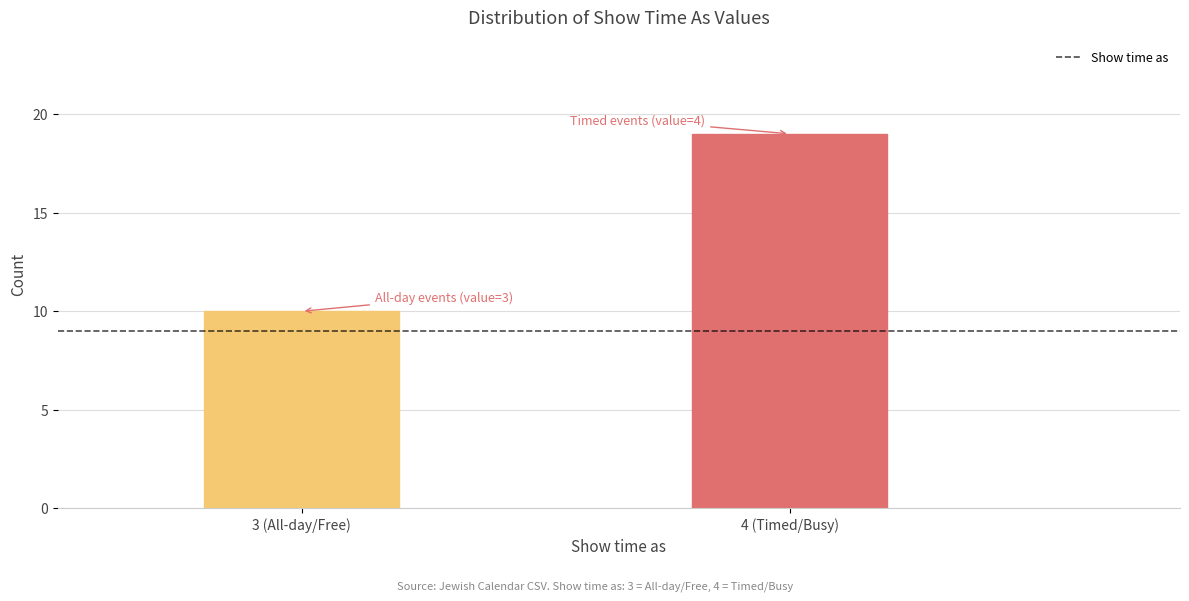

Reading left to right, what are all the values shown in this chart?

3 (All-day/Free)=10	4 (Timed/Busy)=19